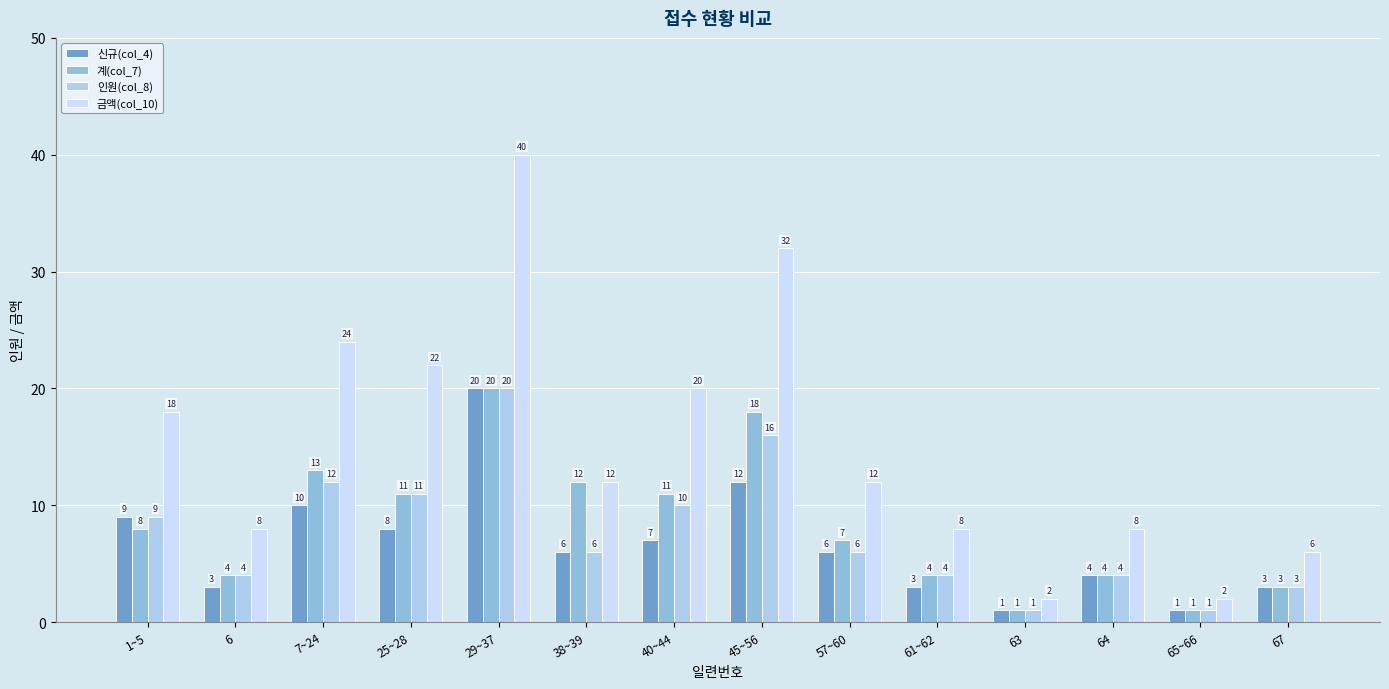

At how many categories does at least one series exceed 10?

8